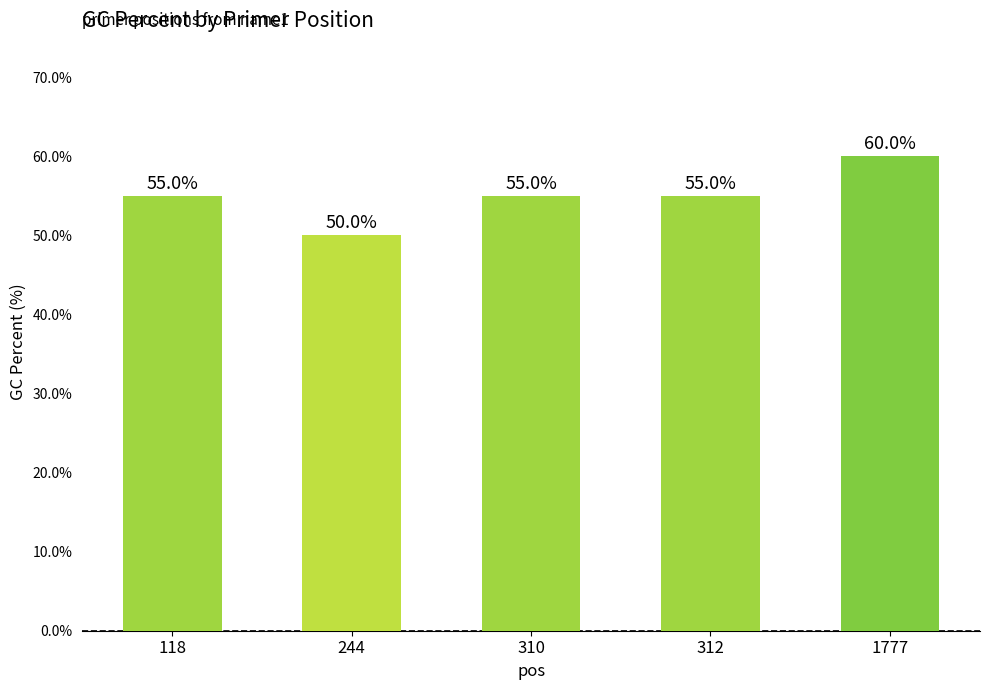

The value at 312 is 75. True or false?

False